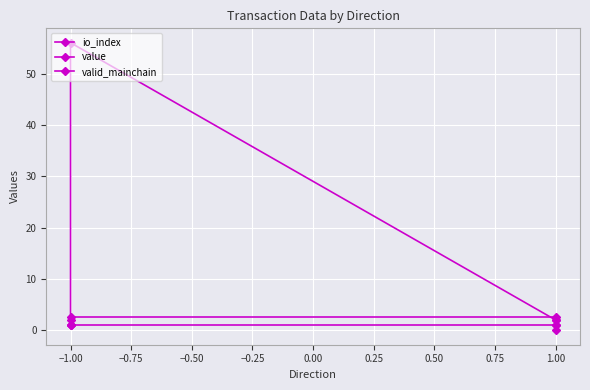

Rank the series at 1.00 from highest to lowest value.

value, io_index, valid_mainchain